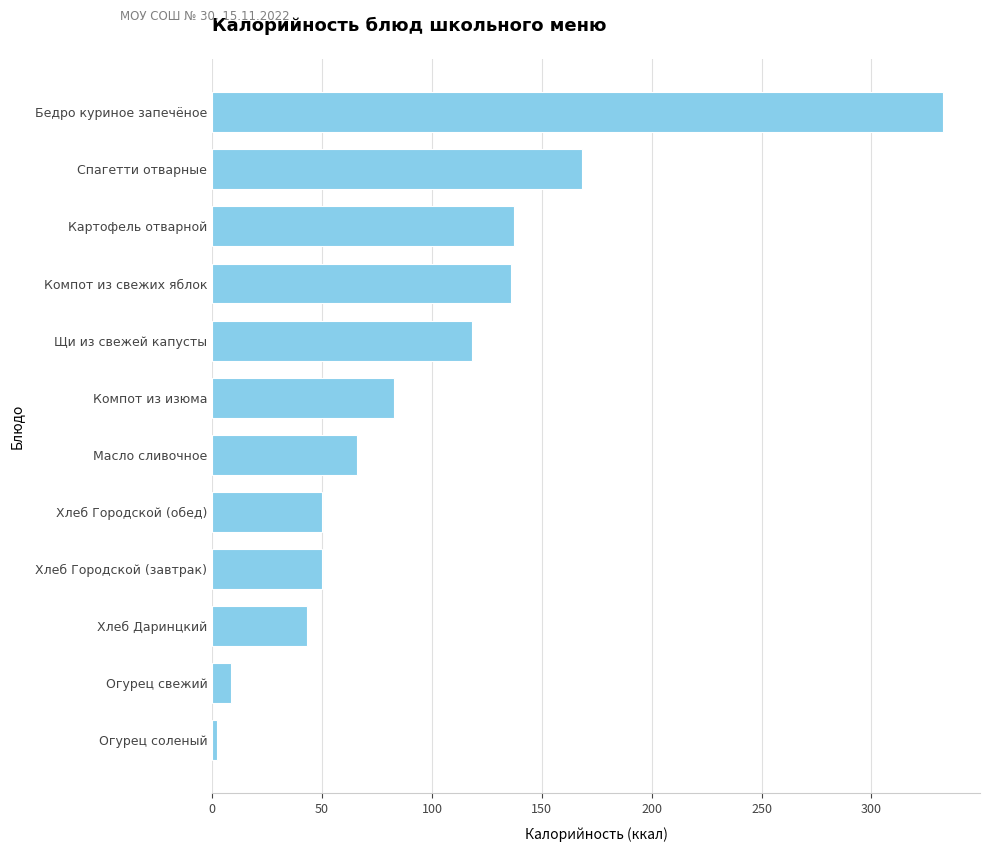

How many bars are there in total?

12